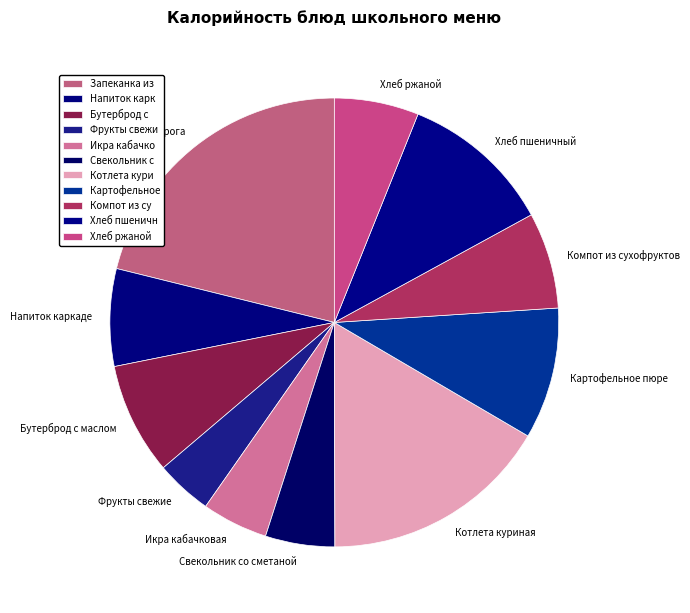

What is the smallest slice in the pie chart?

Фрукты свежие